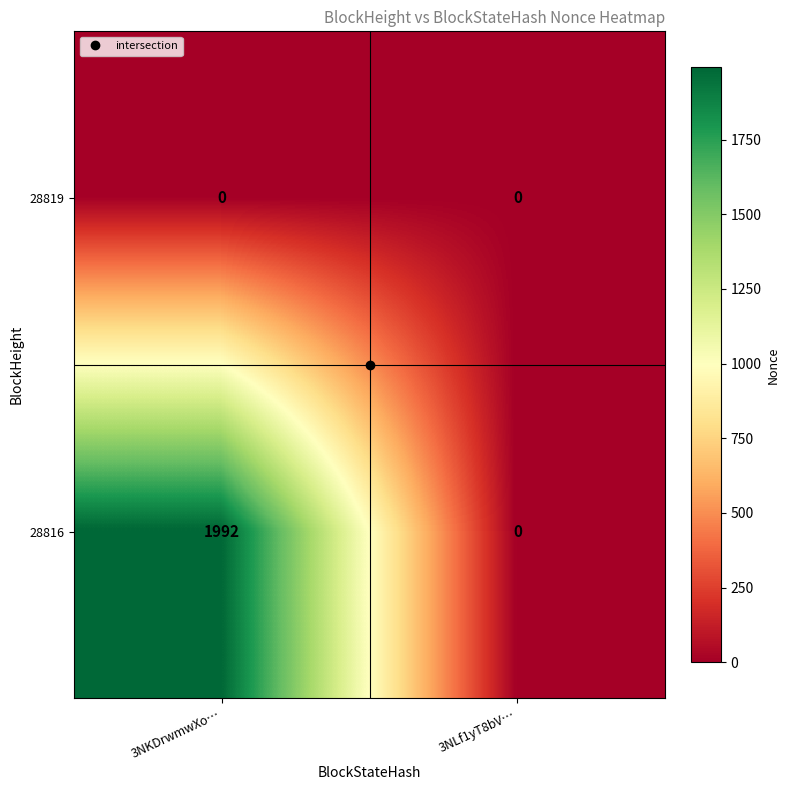

How many positive values does the 28816 series have?

1